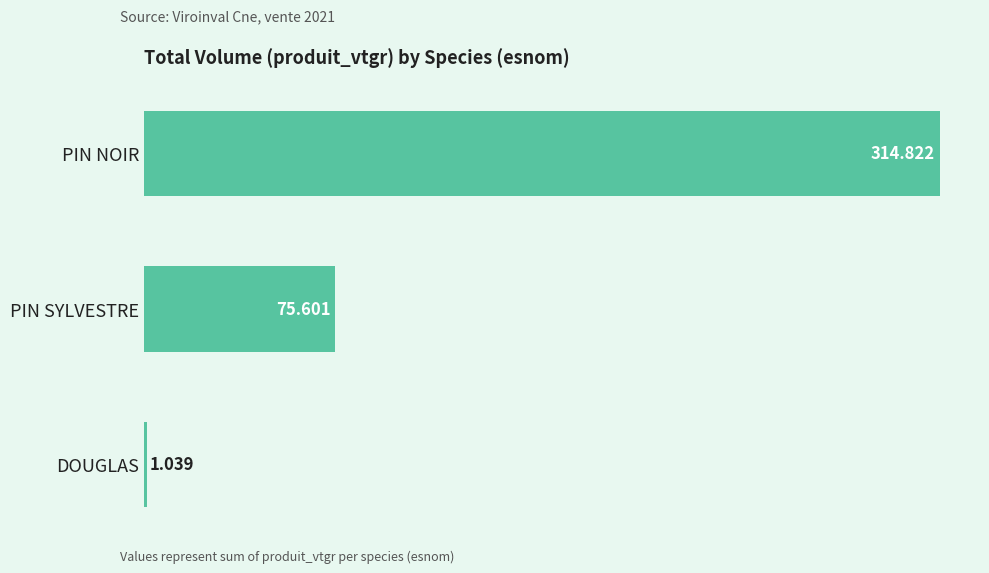

Which category has the highest value across all series?

PIN NOIR